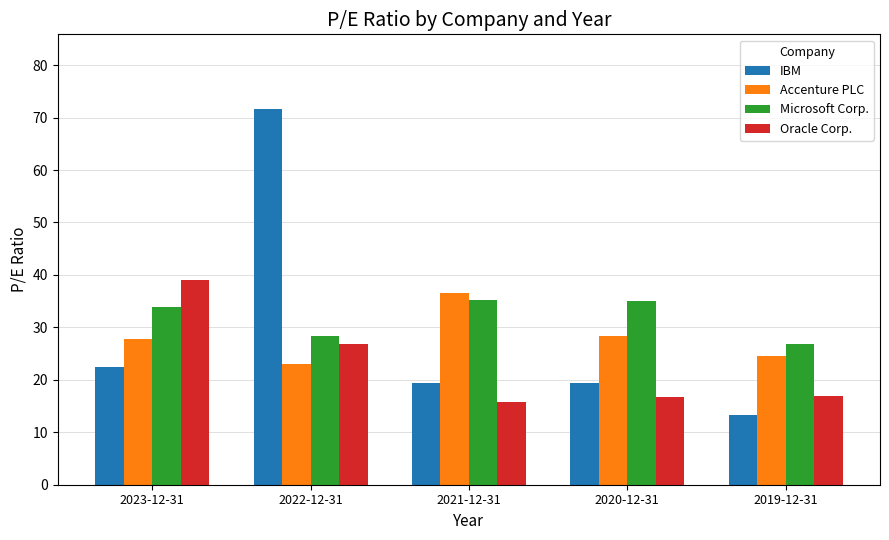

What is the approximate value of Accenture PLC at 2021-12-31?

36.6